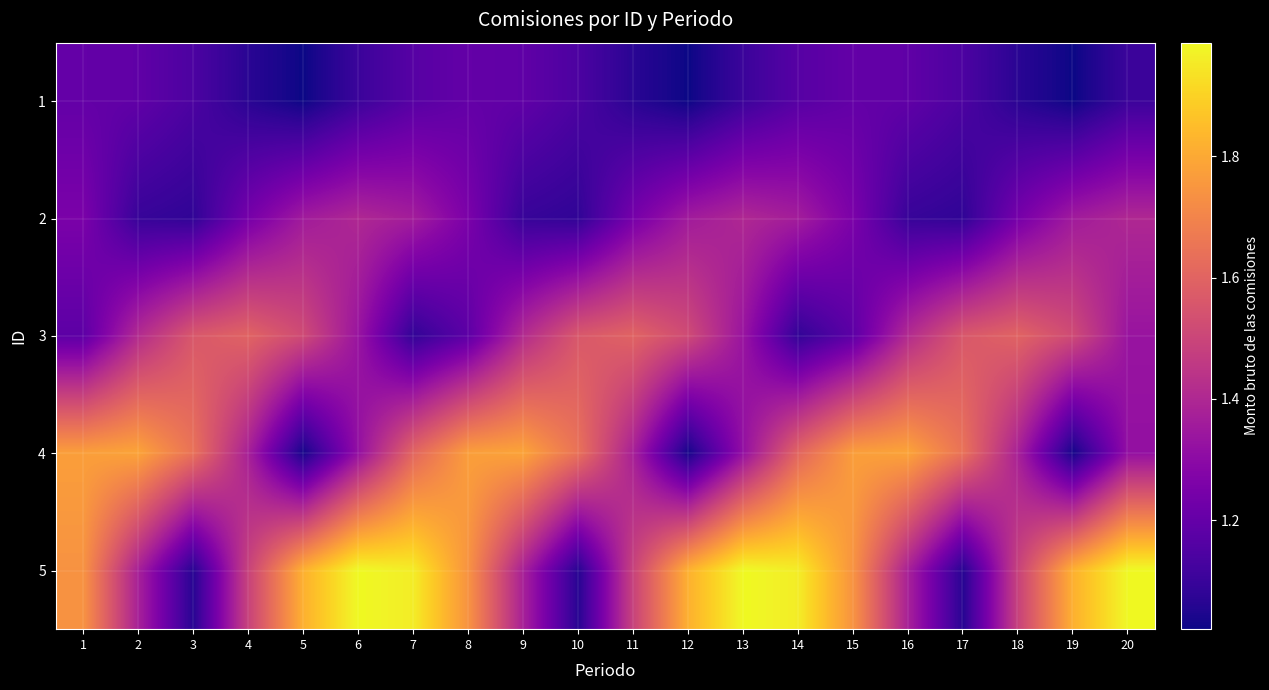

What is the total value across all series at 18?

6.8